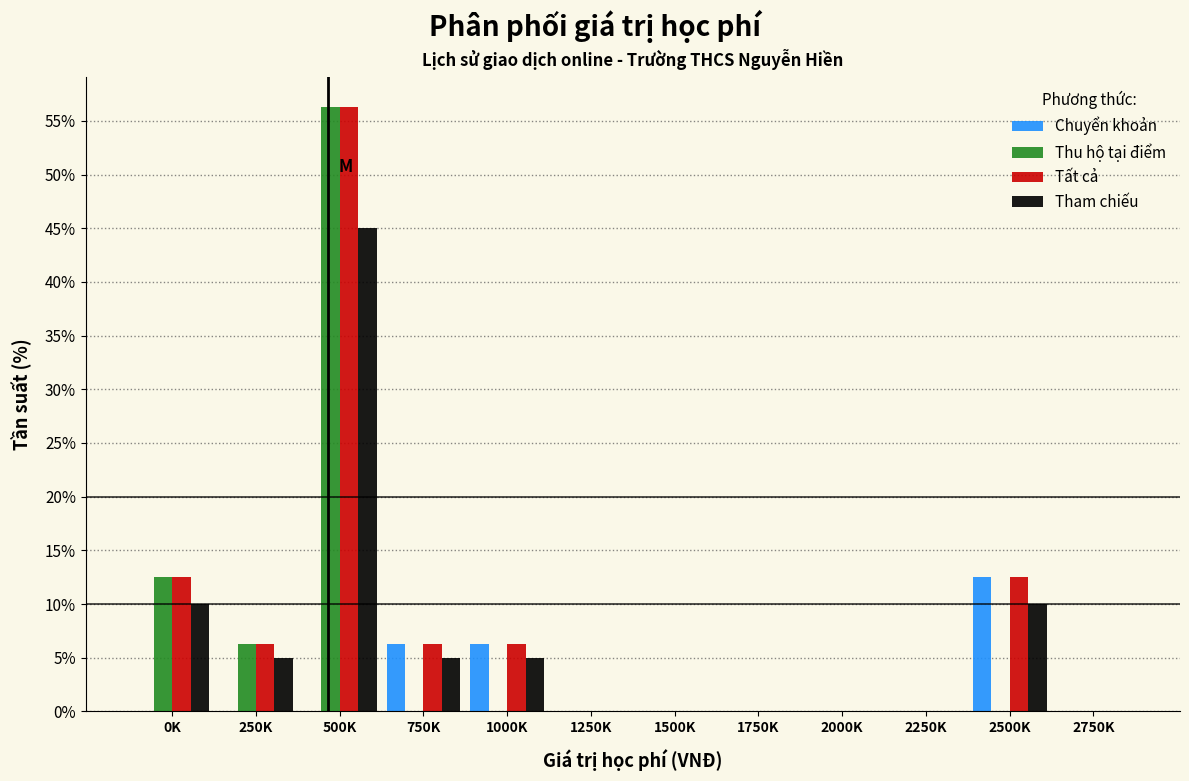

At which category is the sum across all series the highest?

500K